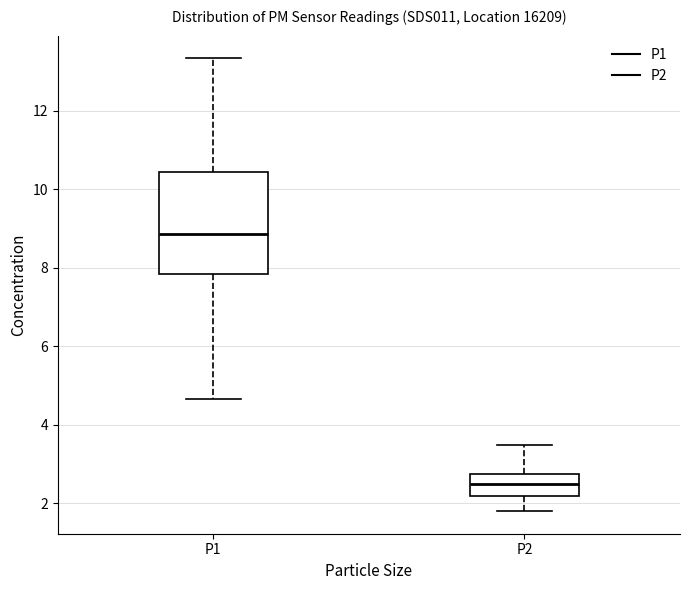

Where is the lower edge of the box for P2 on the y-axis? The values are not printed on the chart, so give them approximately, as read against the axis.

2.2